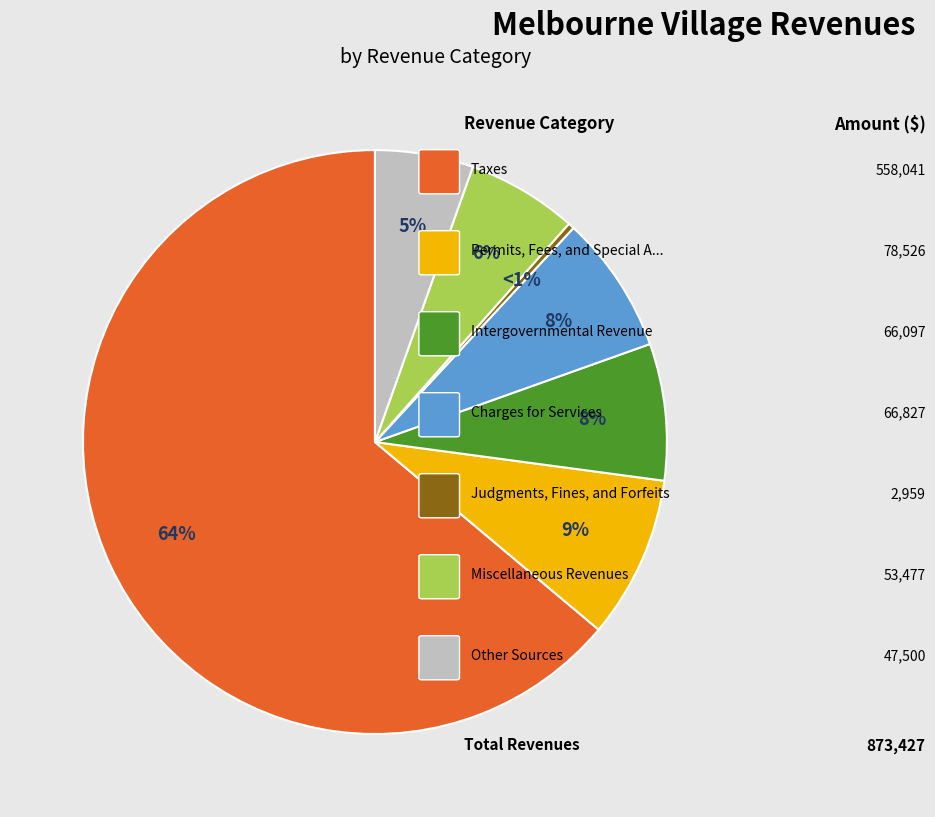

How many slices are in this pie chart?

7